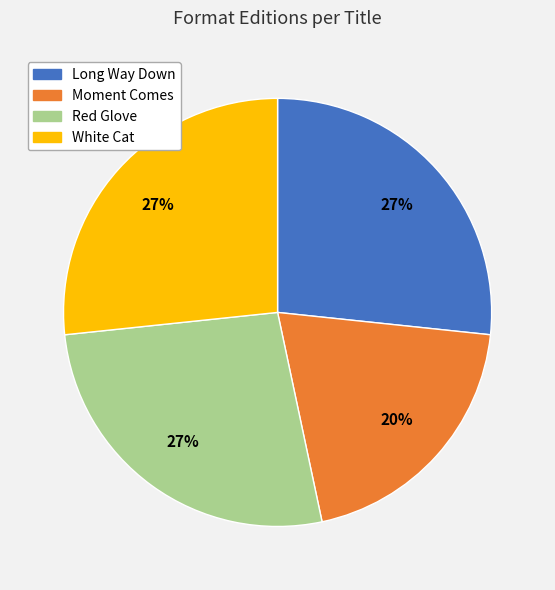

To the nearest percent, what is the combined percentage of White Cat and Moment Comes?

47%